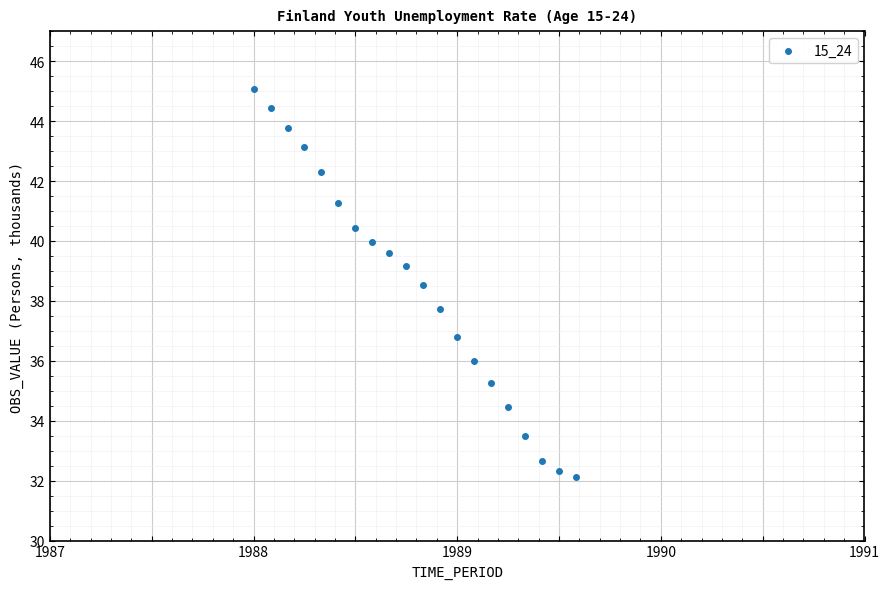

What Y value in the scatter plot is closest to 38?

37.7